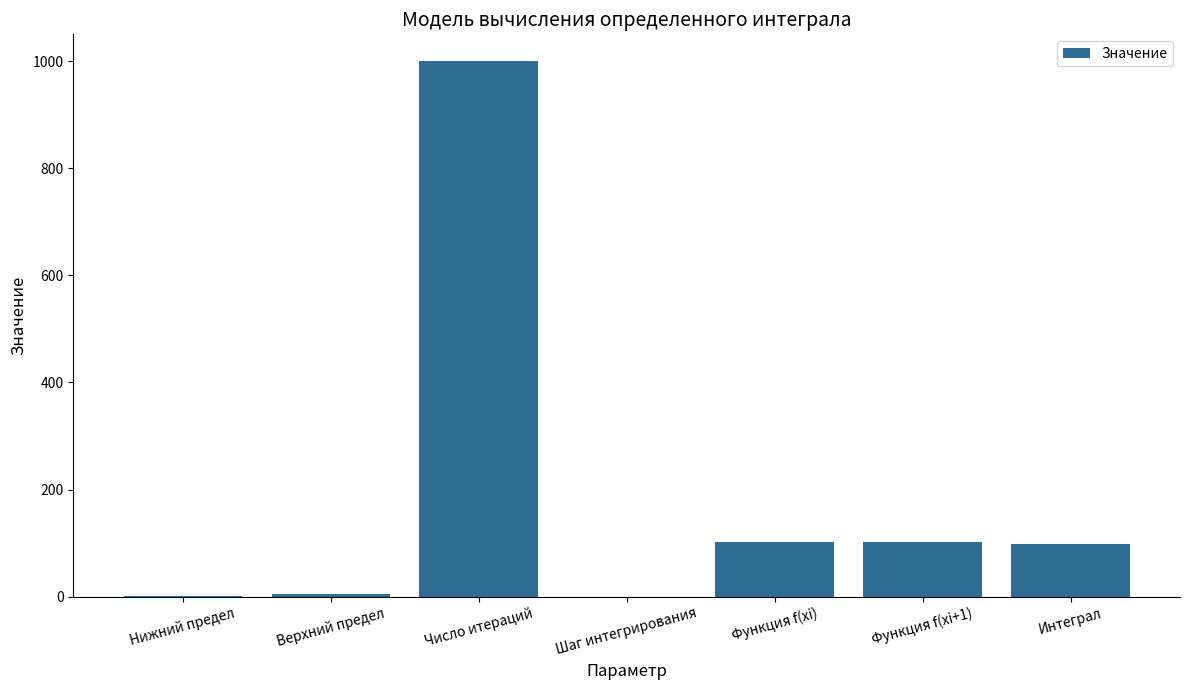

What is the average value?

186.9